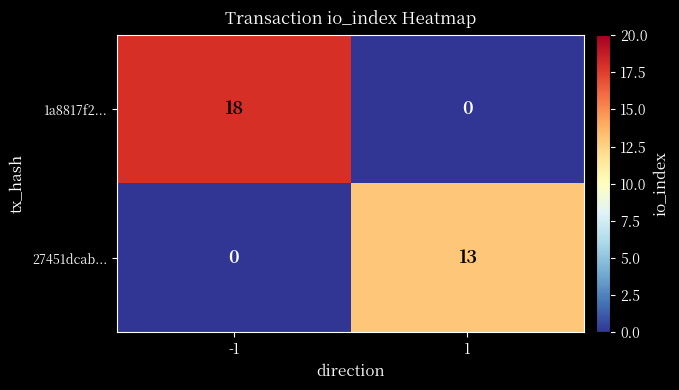

Rank the series by their average value, from lowest to highest.

27451dcab..., 1a8817f2...